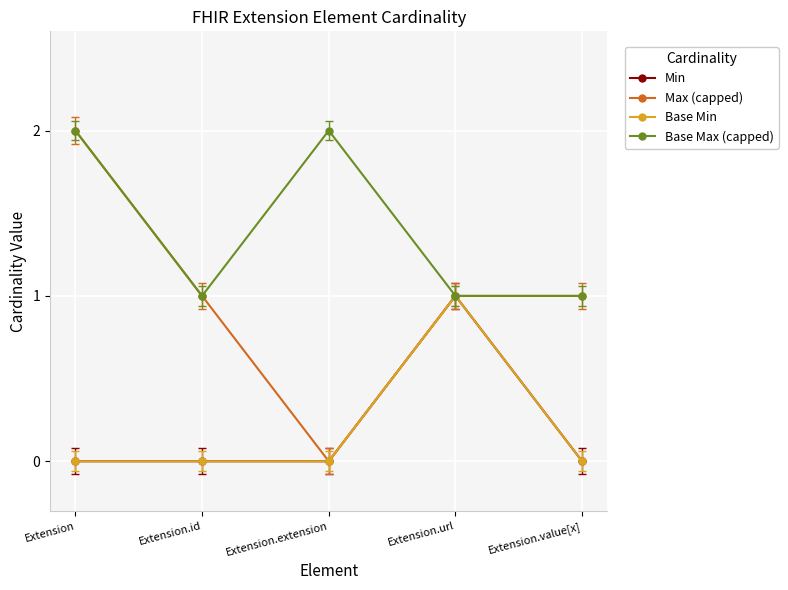

Is the value of Base Max (capped) at Extension.value[x] greater than the value of Min at Extension?

Yes